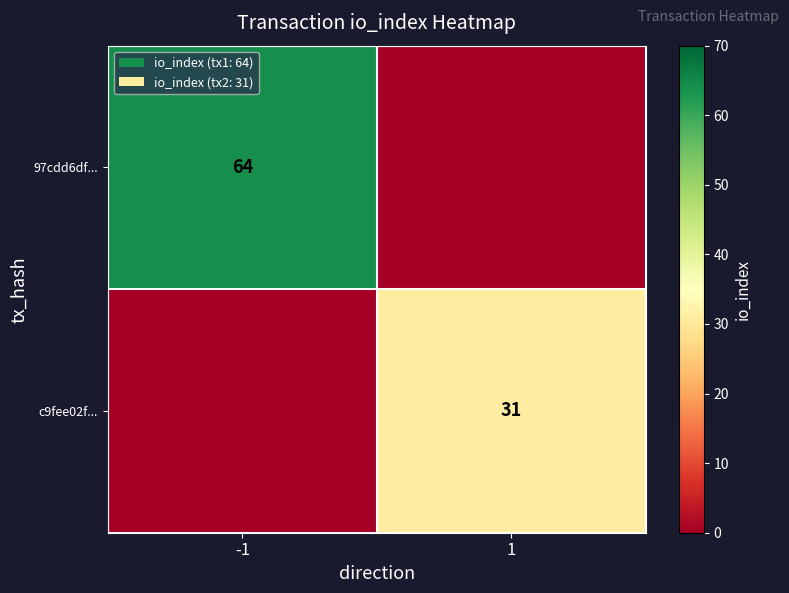

The value of 97cdd6df... at -1 is 29. True or false?

False